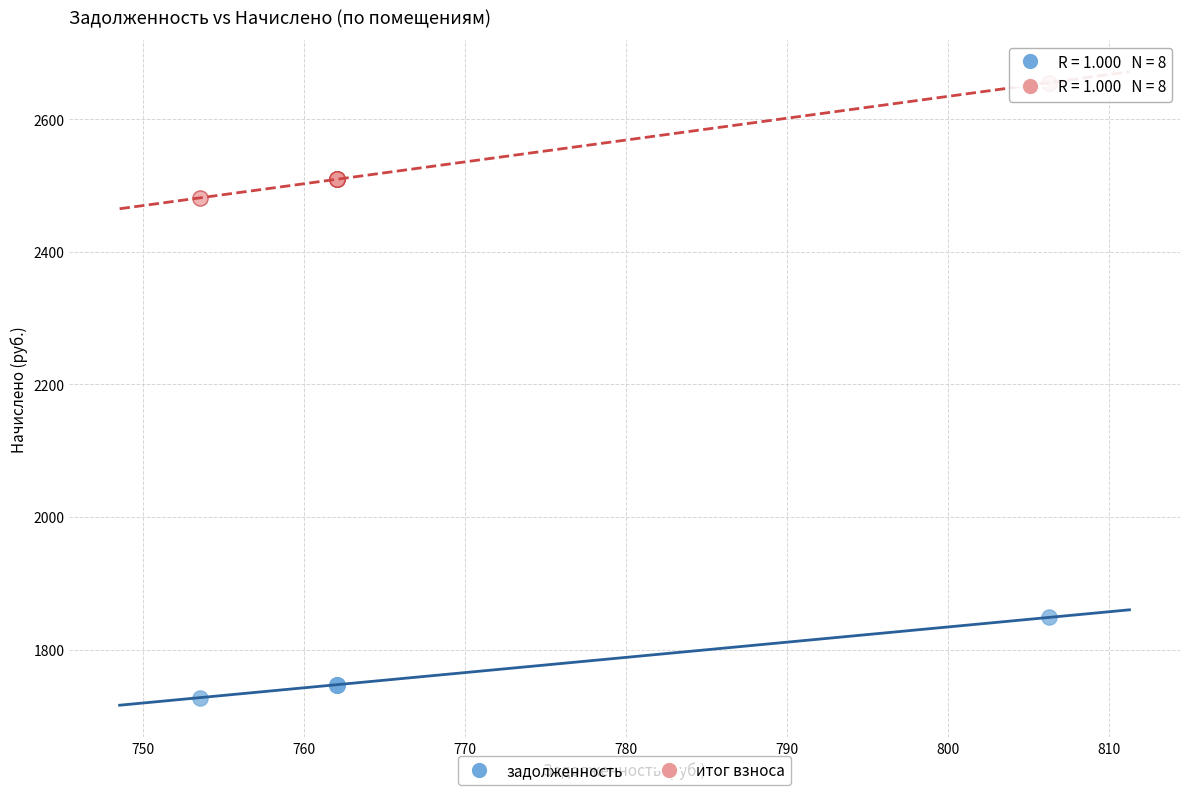

Across all series, what Y value is closest to 2191?

2481.2